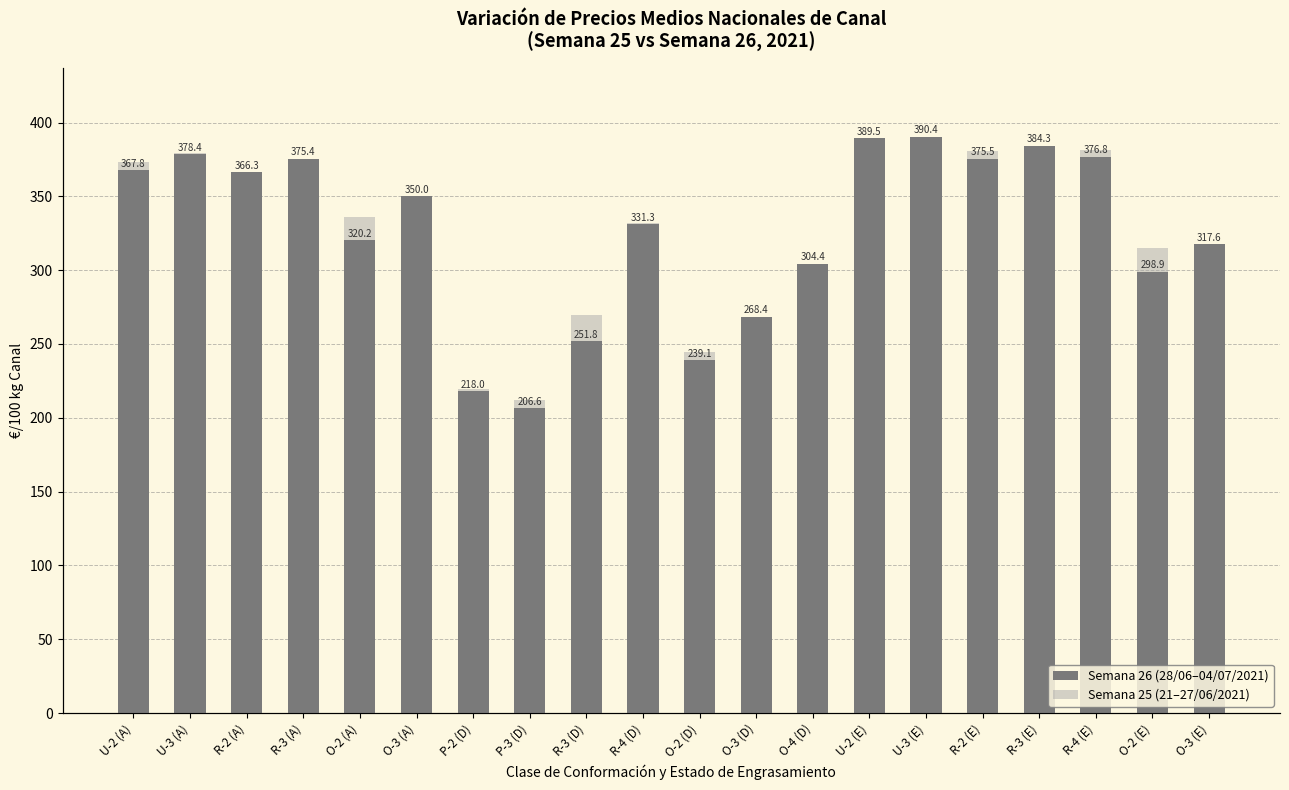

Which series has the largest total across all categories?

Semana 25 (21–27/06/2021)